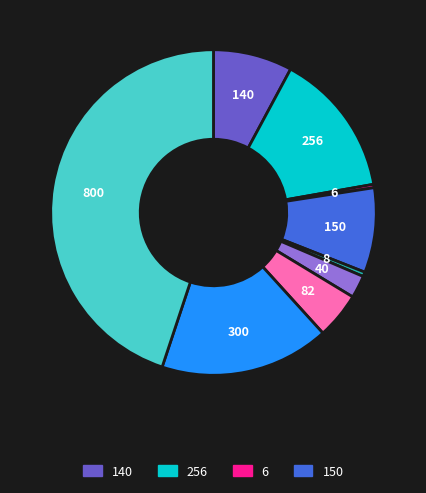

The 82 slice represents 18% of the pie. True or false?

False